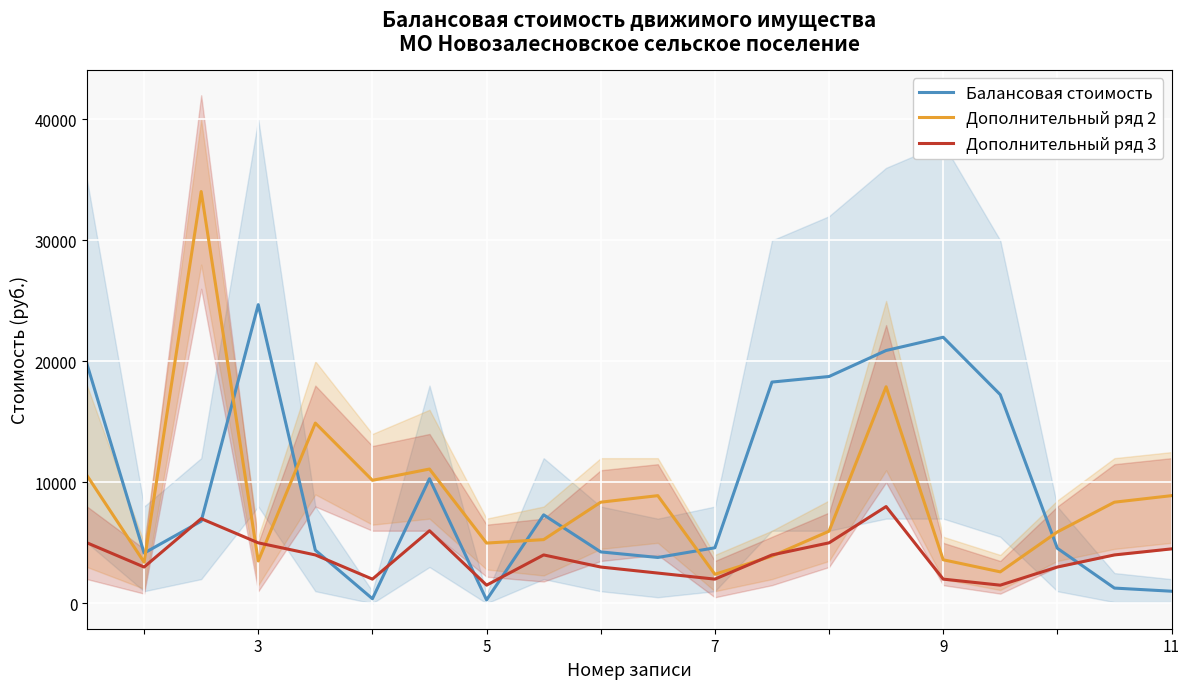

How many series are shown in this chart?

3